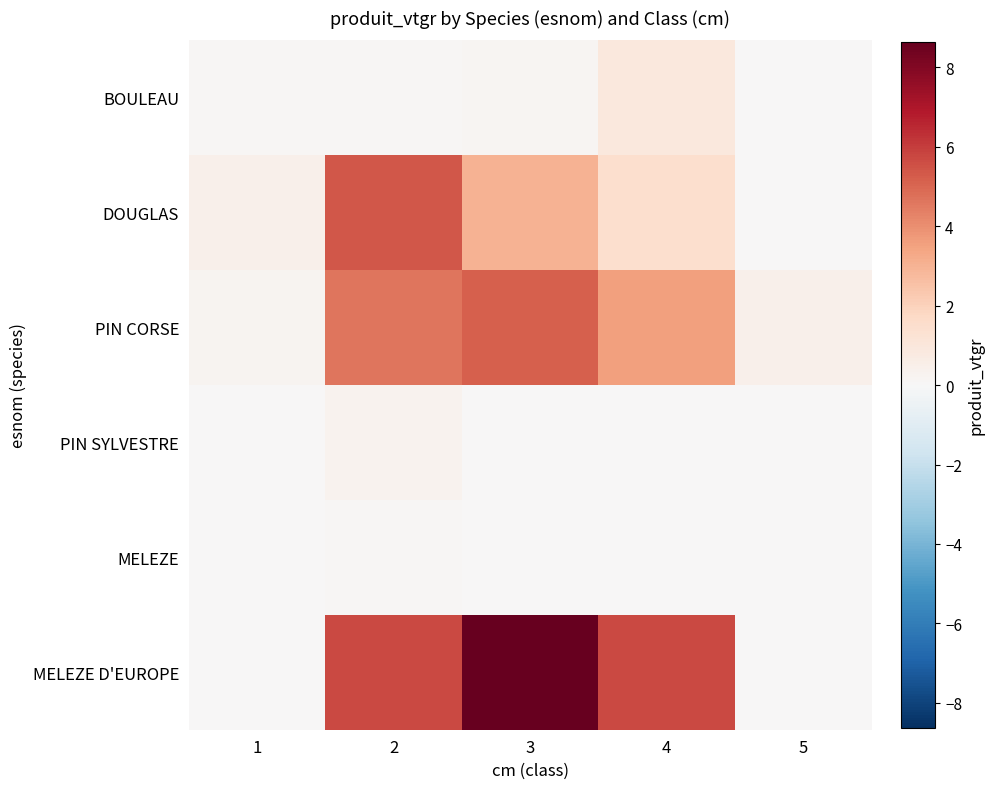

How many series are shown in this chart?

6